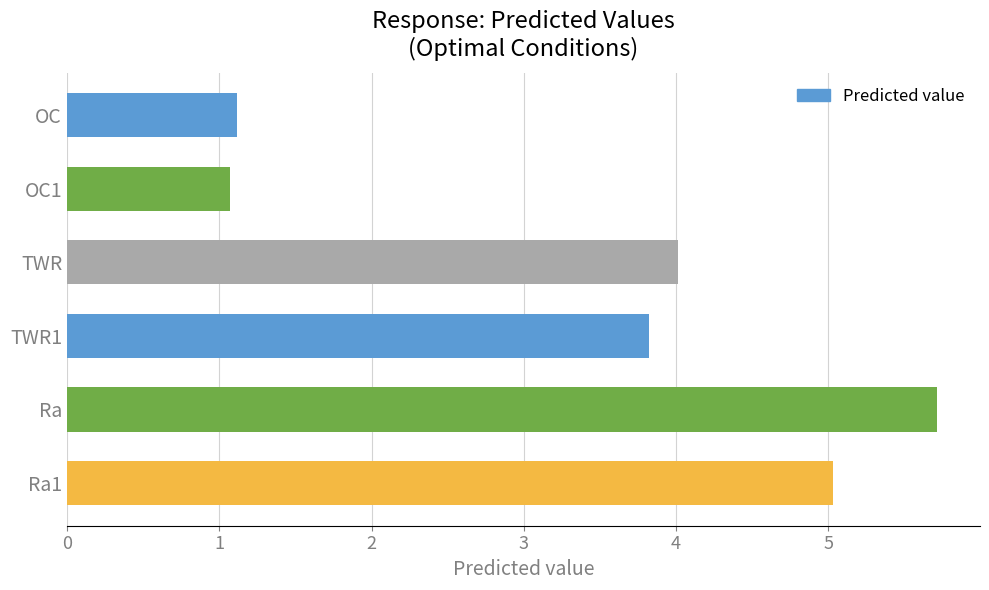

True or false: the data shows 3.8 at TWR1.

True